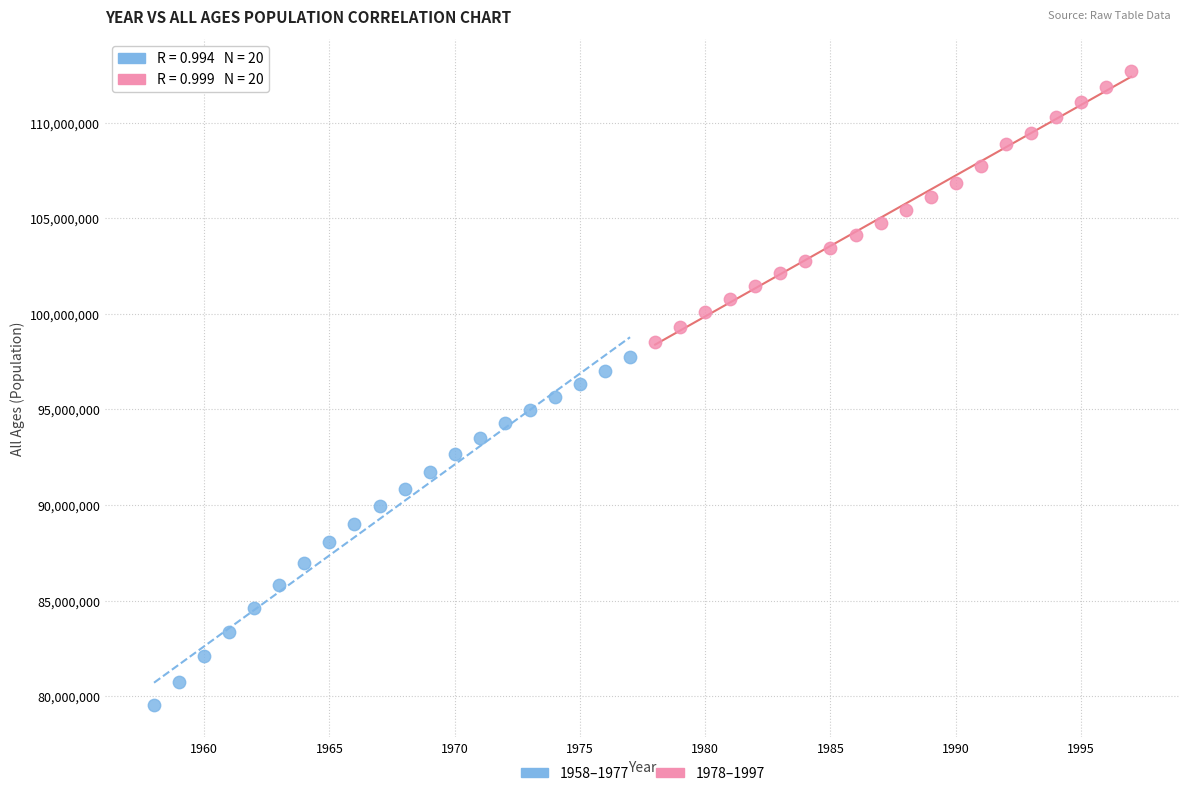

Which series has the largest Y range (max minus min)?

1958–1977